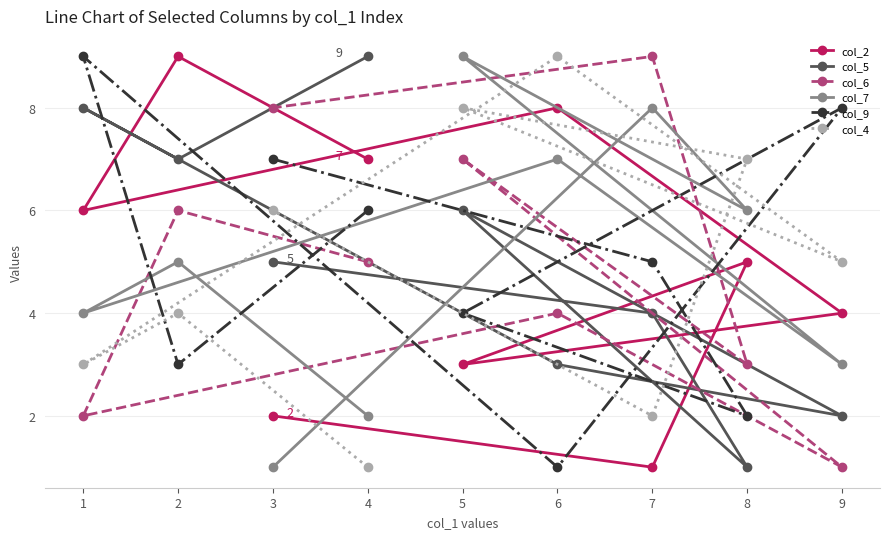

How many values in the col_4 series exceed 5?

4